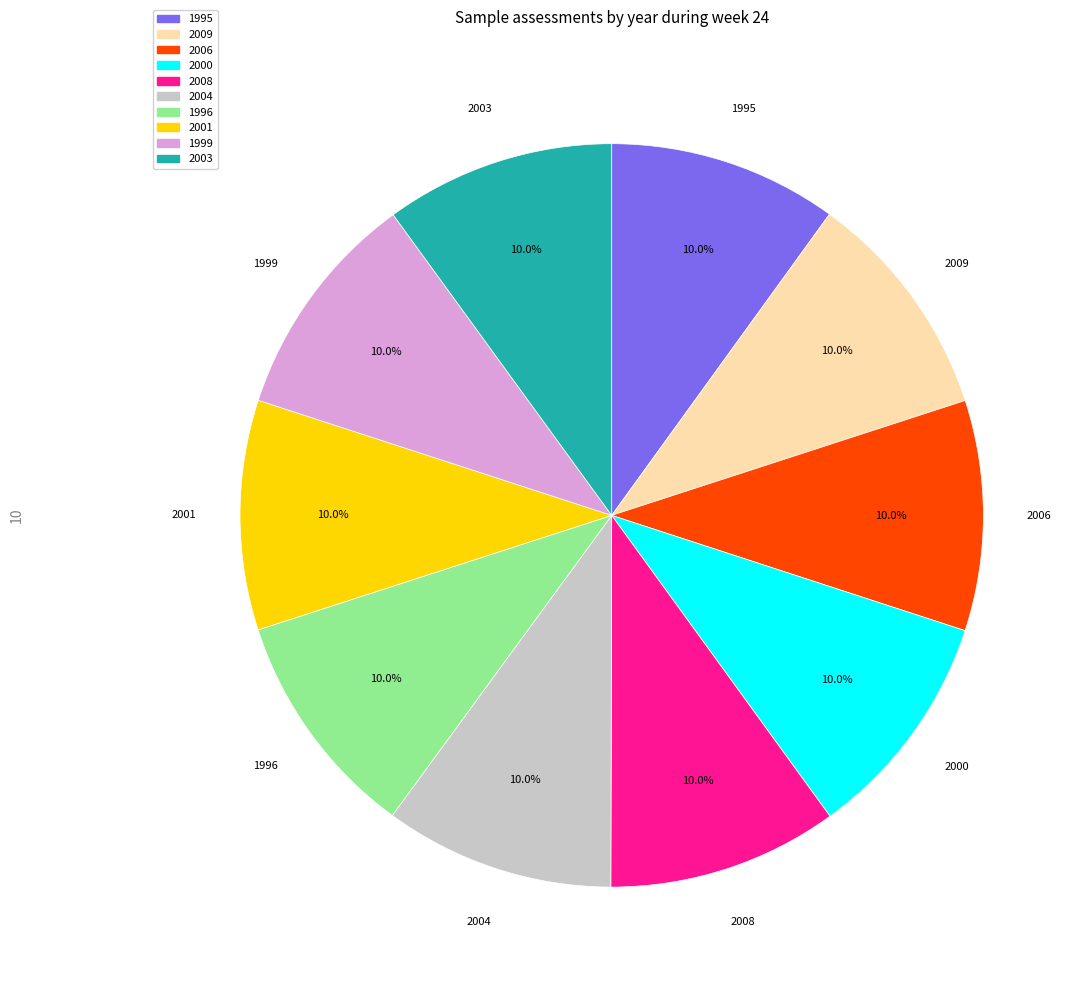

How many slices are in this pie chart?

10